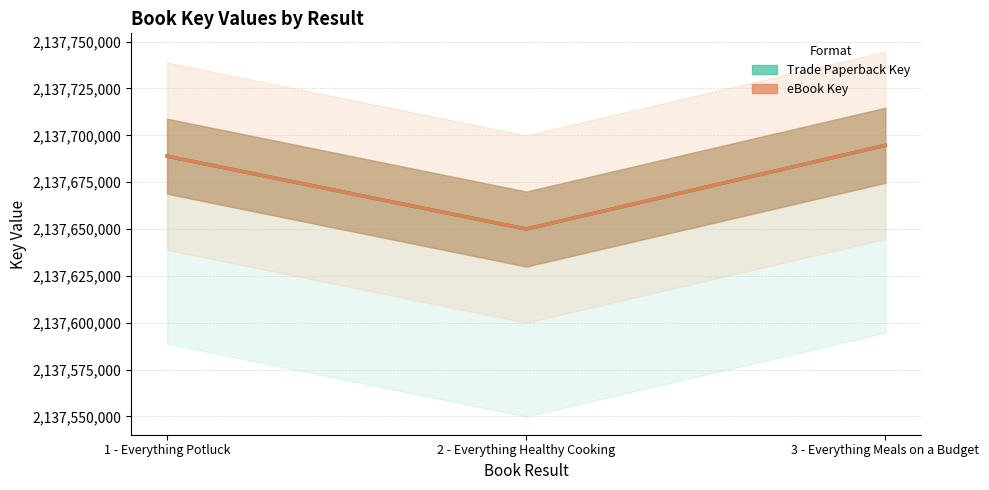

How many values in the eBook Key series exceed 2137688845?

1